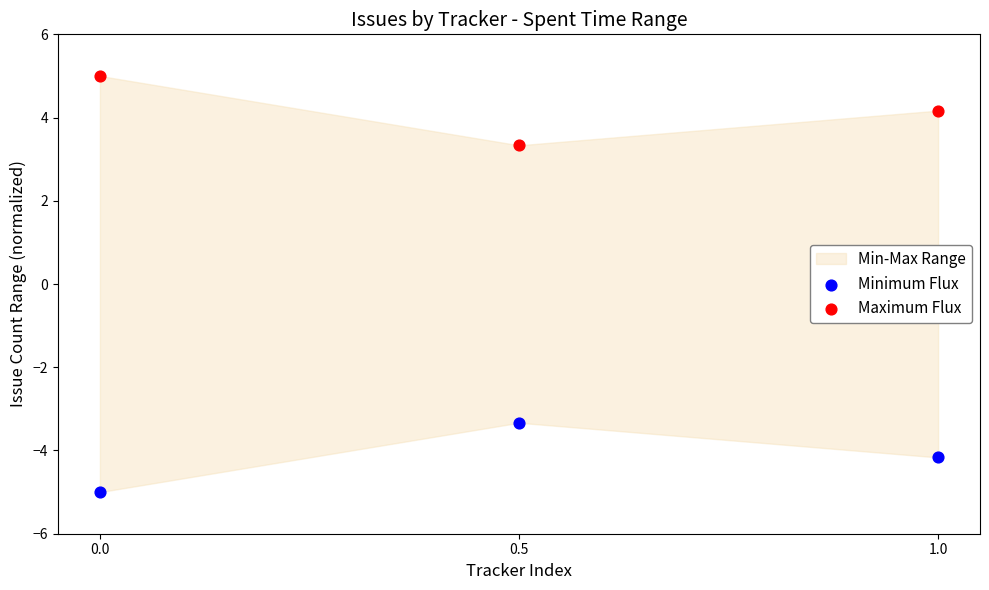

Which series contains the lowest Y value?

Minimum Flux